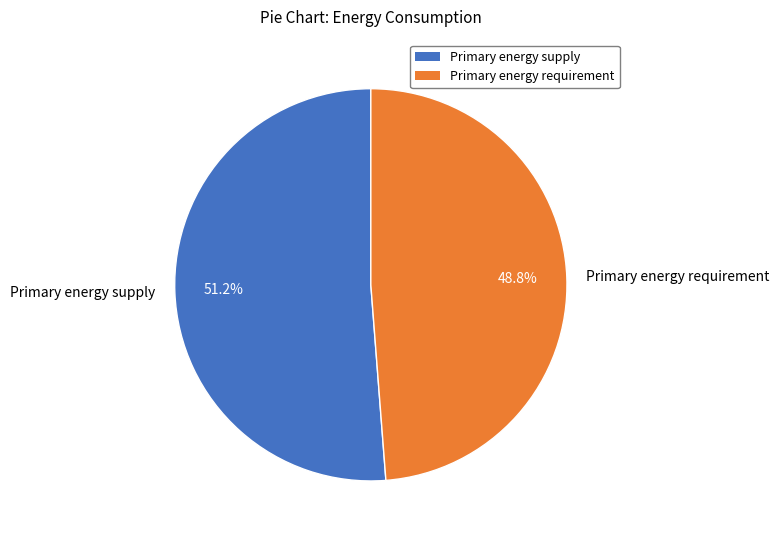

Between Primary energy supply and Primary energy requirement, which is larger?

Primary energy supply